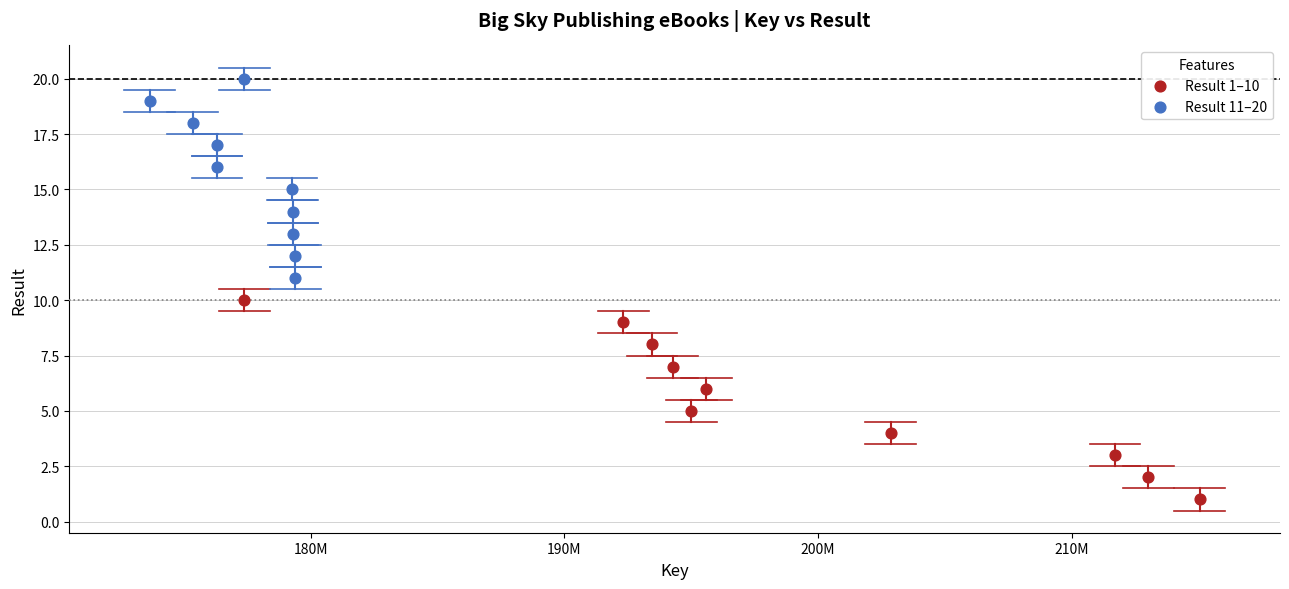

Which series reaches the maximum Y coordinate?

Result 11–20